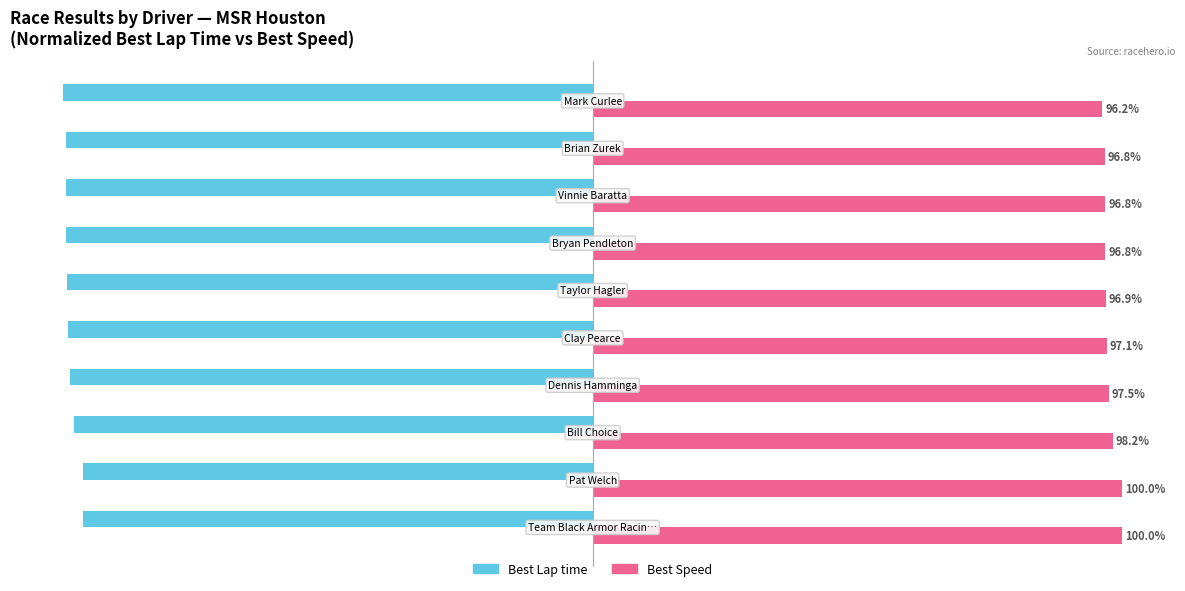

Rank the series by their maximum value, from lowest to highest.

Best Lap time, Best Speed